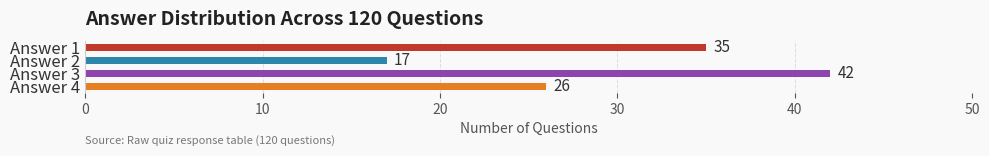

Rank the categories by value from lowest to highest.

Answer 2, Answer 4, Answer 1, Answer 3